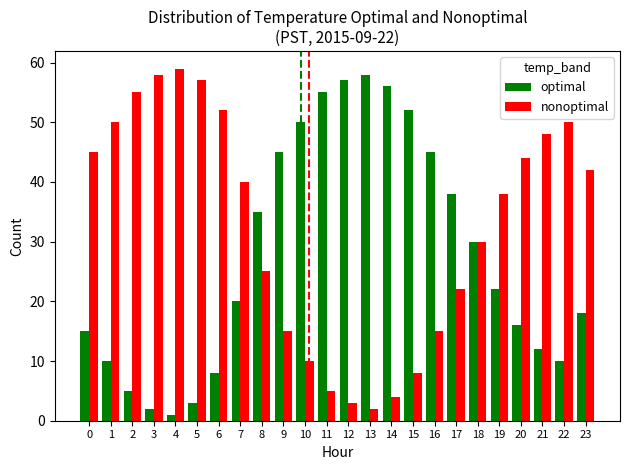

Does the chart contain stacked bars?

No